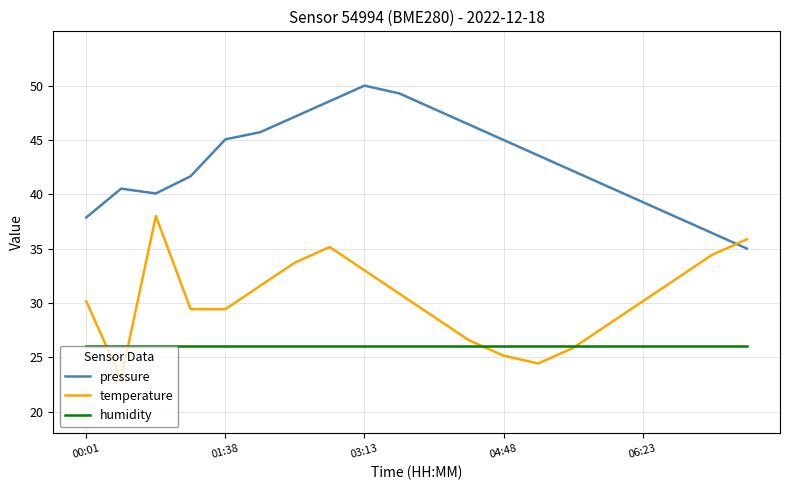

What is the highest value of the pressure series?

50.0